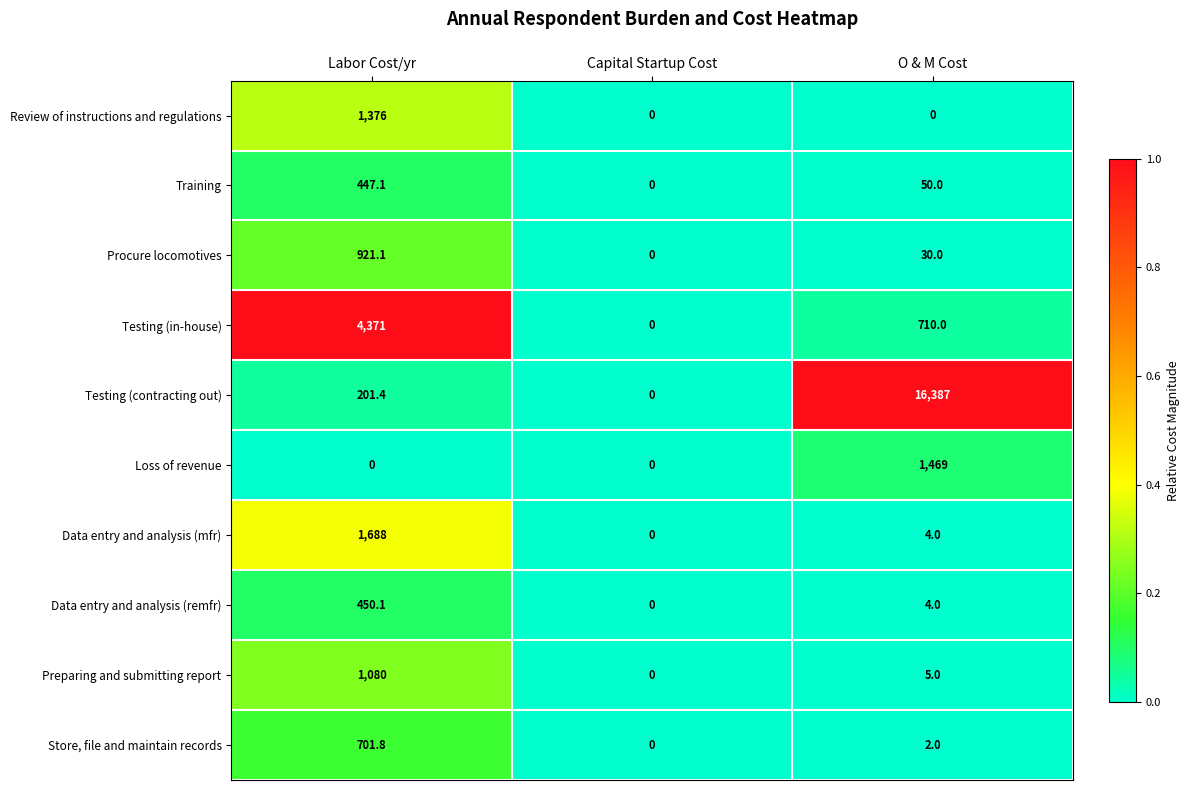

Reading right to left, extract all data points from this chart.

Review of instructions and regulations: 0.0	0.0	1376.0
Training: 50.0	0.0	447.1
Procure locomotives: 30.0	0.0	921.1
Testing (in-house): 710.0	0.0	4371.0
Testing (contracting out): 16387.0	0.0	201.4
Loss of revenue: 1469.0	0.0	0.0
Data entry and analysis (mfr): 4.0	0.0	1688.0
Data entry and analysis (remfr): 4.0	0.0	450.1
Preparing and submitting report: 5.0	0.0	1080.0
Store, file and maintain records: 2.0	0.0	701.8